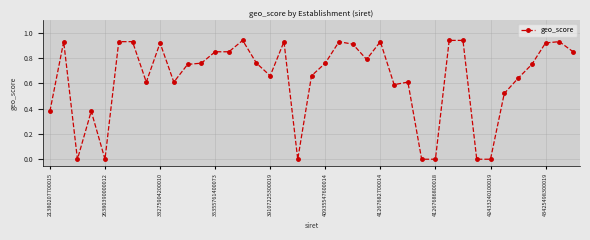

Is this an area chart (filled region under the line)?

No